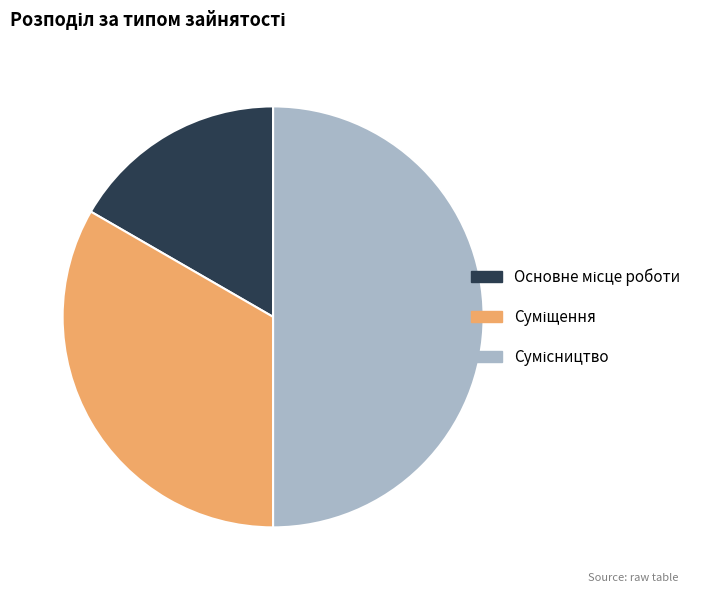

Between Сумісництво and Суміщення, which is larger?

Сумісництво